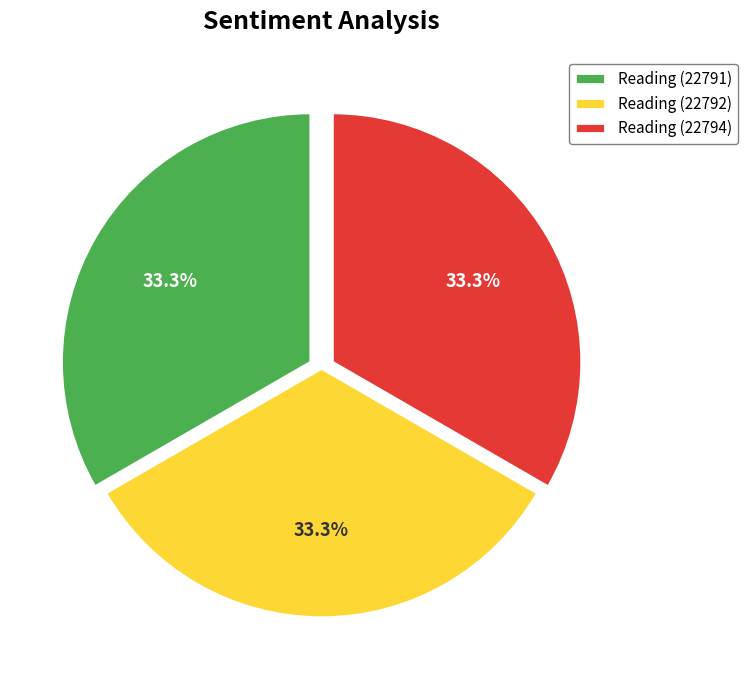

What percentage is the Reading (22792) slice, to the nearest percent?

33%